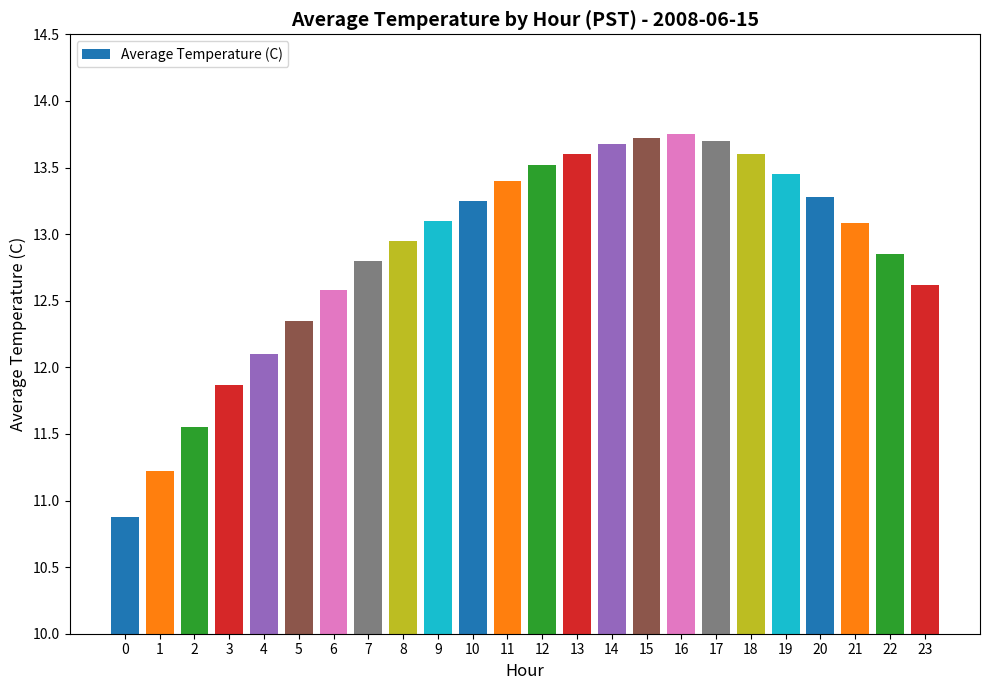

What is the sum of all values?

308.9